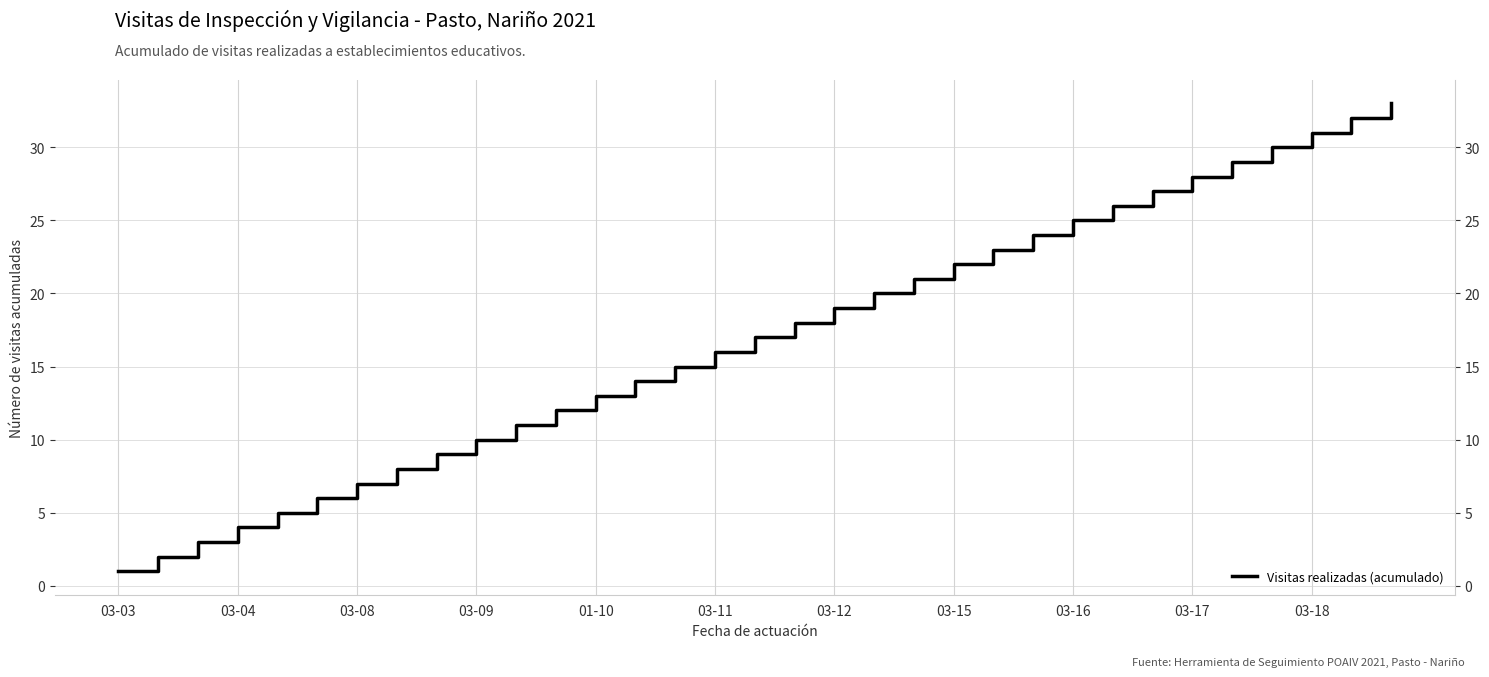

Count the number of values greater than 17.

16